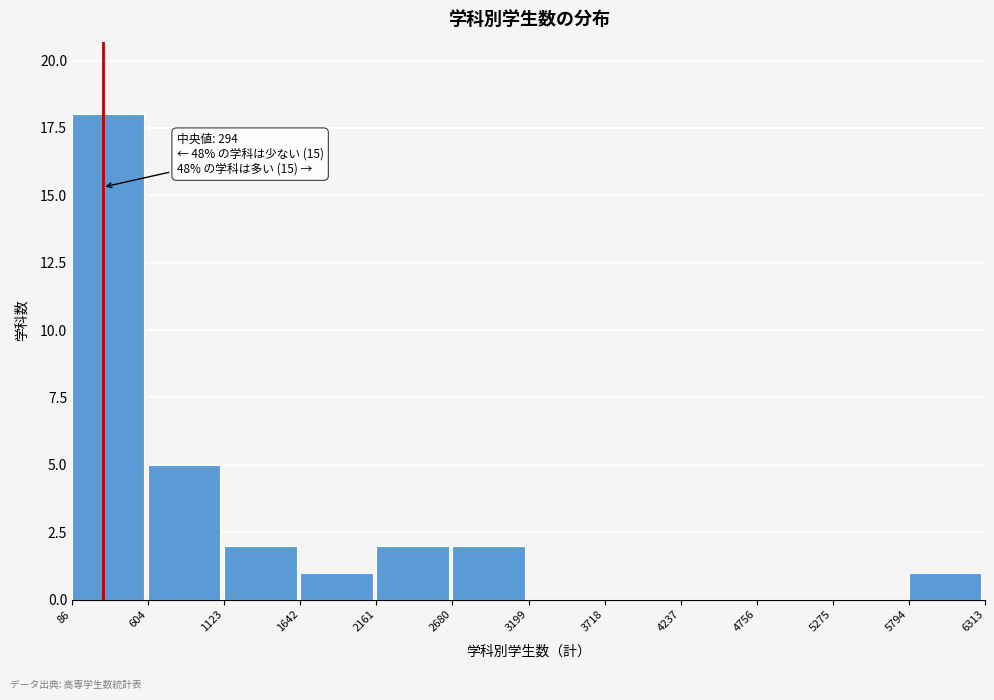

Which range on the x-axis has the tallest bar?

86 to 604